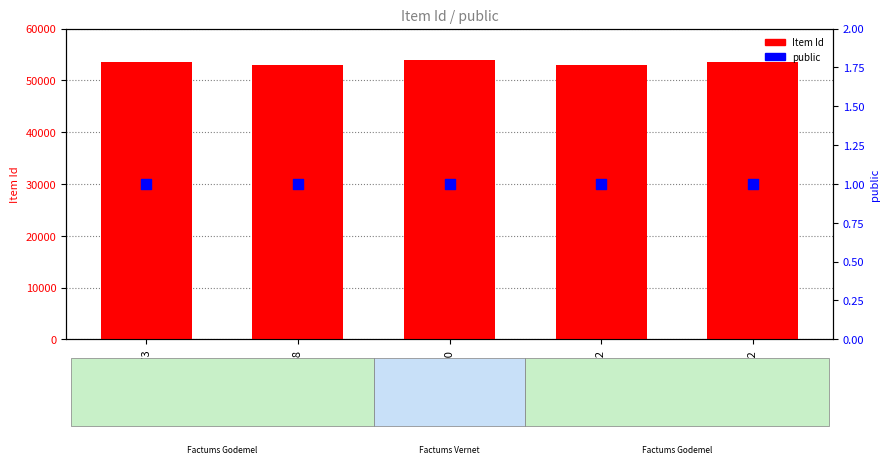

Which series has the largest Y range (max minus min)?

Item Id